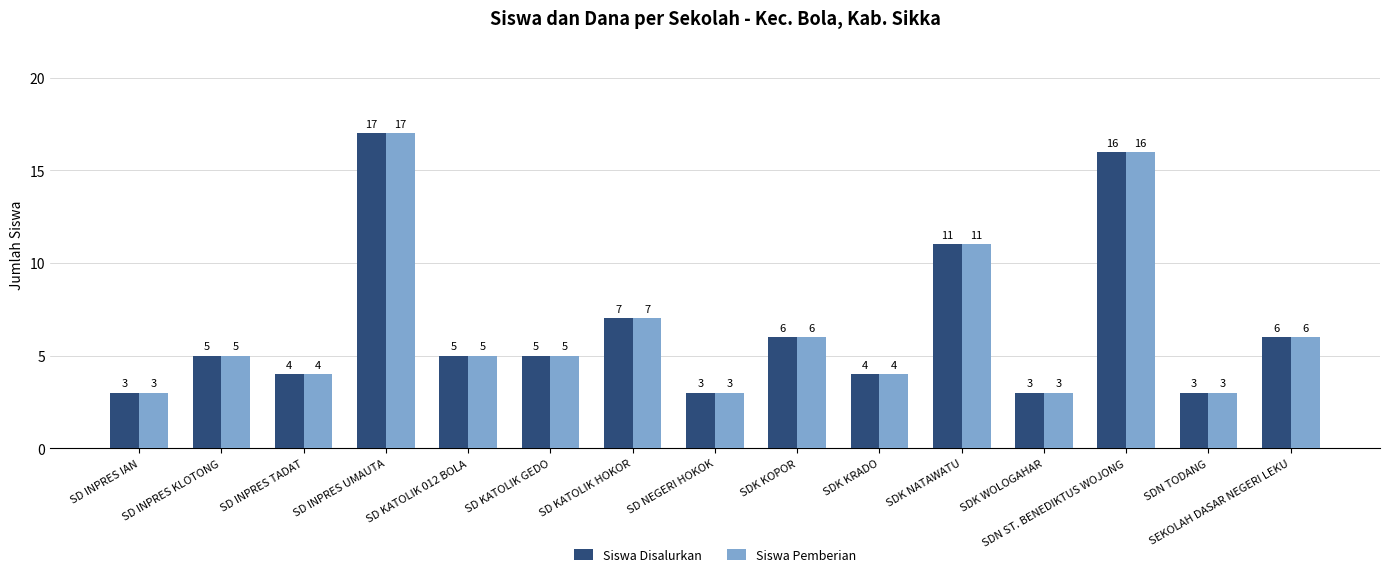

True or false: Siswa Disalurkan has a value of 4 at SD INPRES TADAT.

True